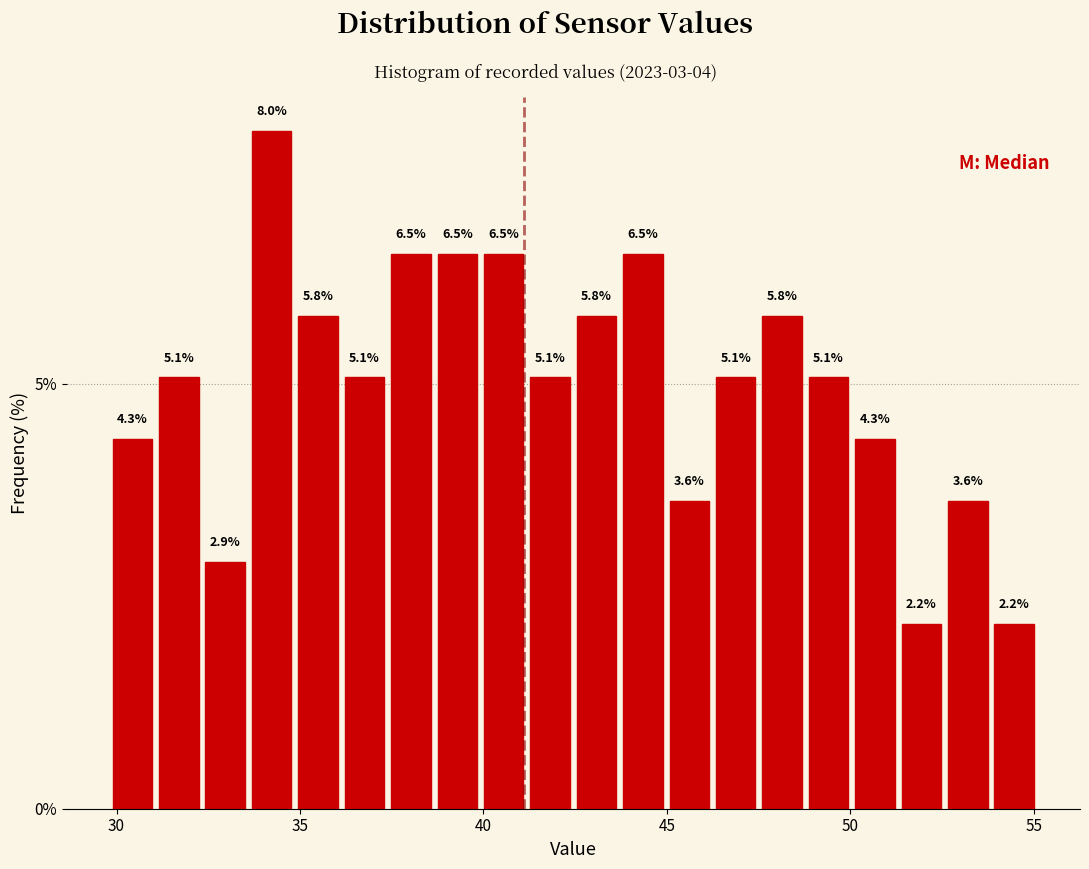

Read against the x-axis, roughly where is the centre of the tallest bar?

34.0